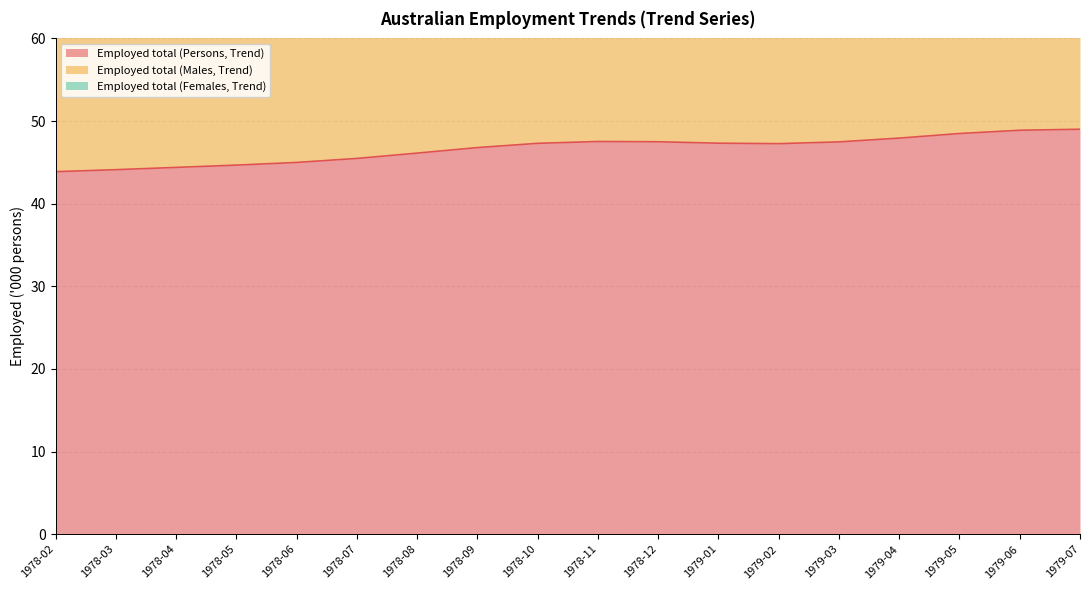

What is the label of the 9th point from the right?

1978-11